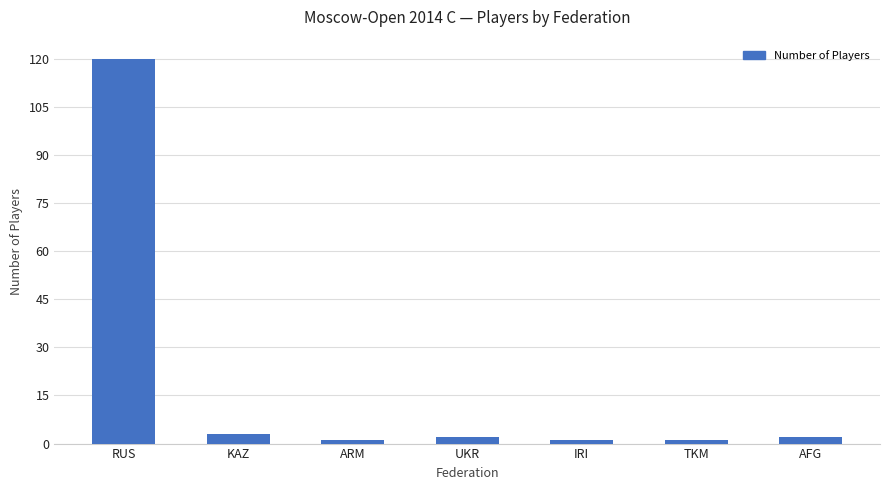

What is the label of the 2nd bar from the right?

TKM